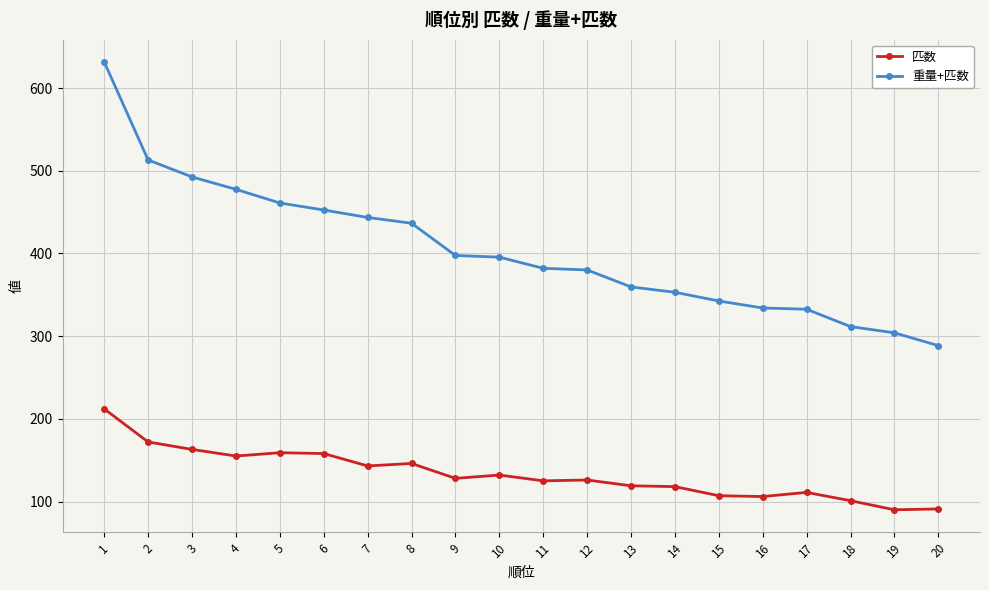

What is the average value of the 重量+匹数 series?

404.4